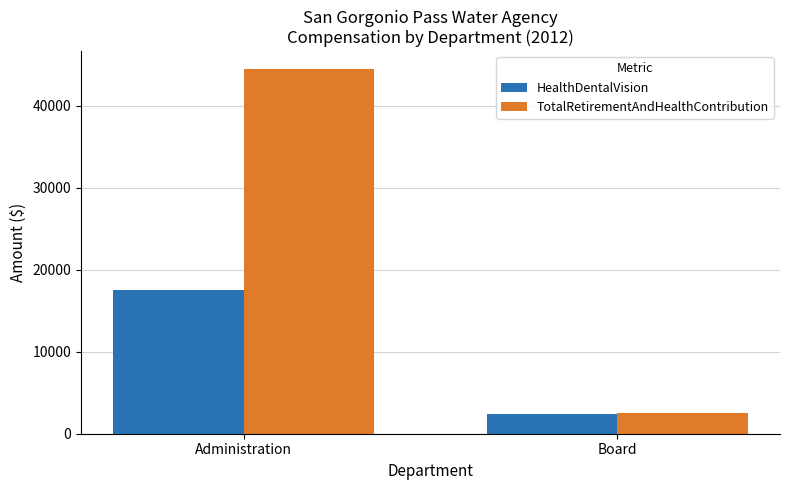

List the labels in order of HealthDentalVision value, largest first.

Administration, Board